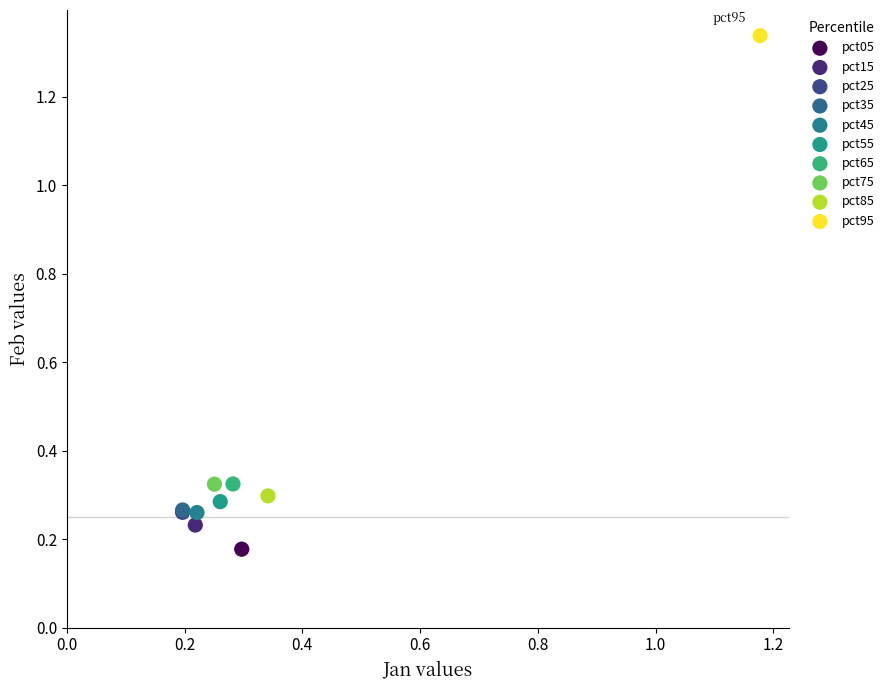

What are all the series names shown in the legend?

pct05, pct15, pct25, pct35, pct45, pct55, pct65, pct75, pct85, pct95